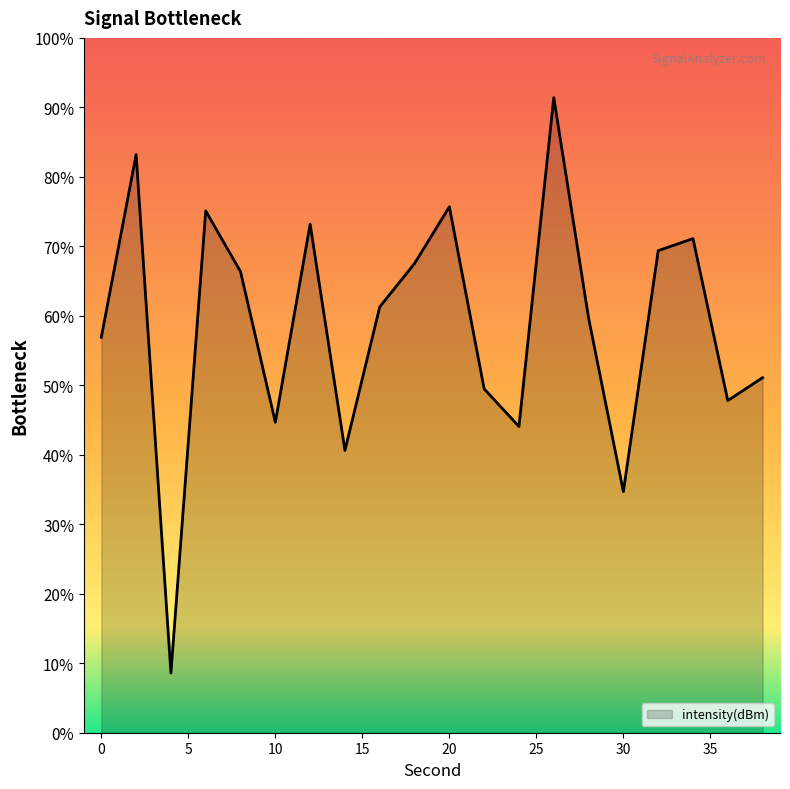

How many series are shown in this chart?

1